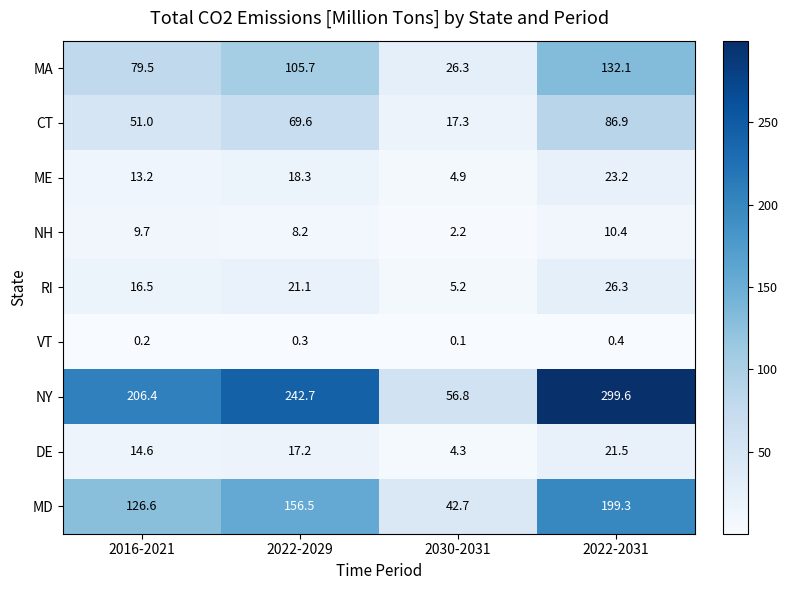

What is the highest value of the CT series?

86.9